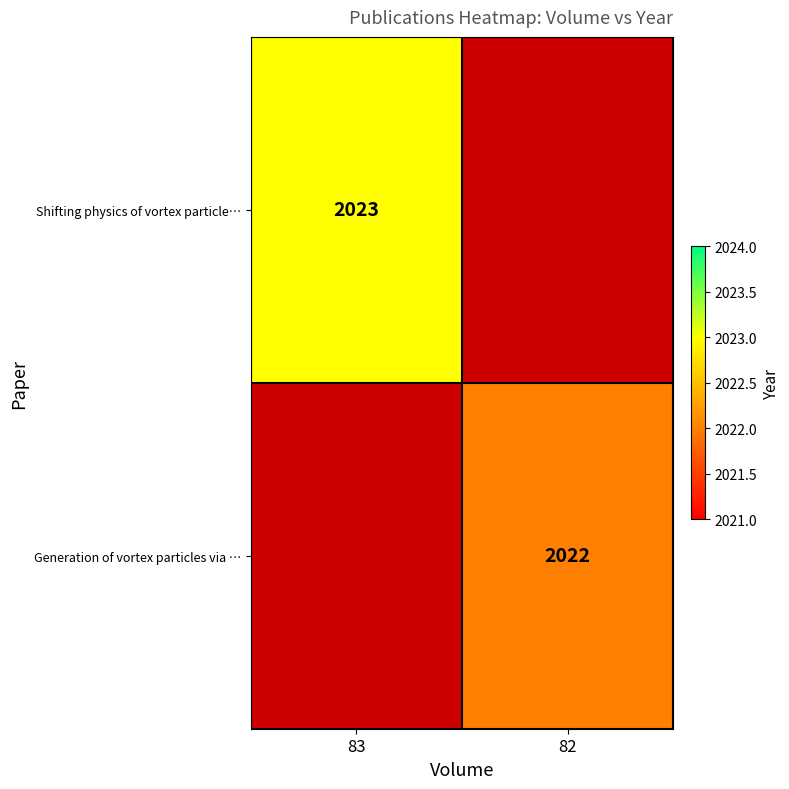

Is it true that Generation of vortex particles via … equals 2022 at 82?

True